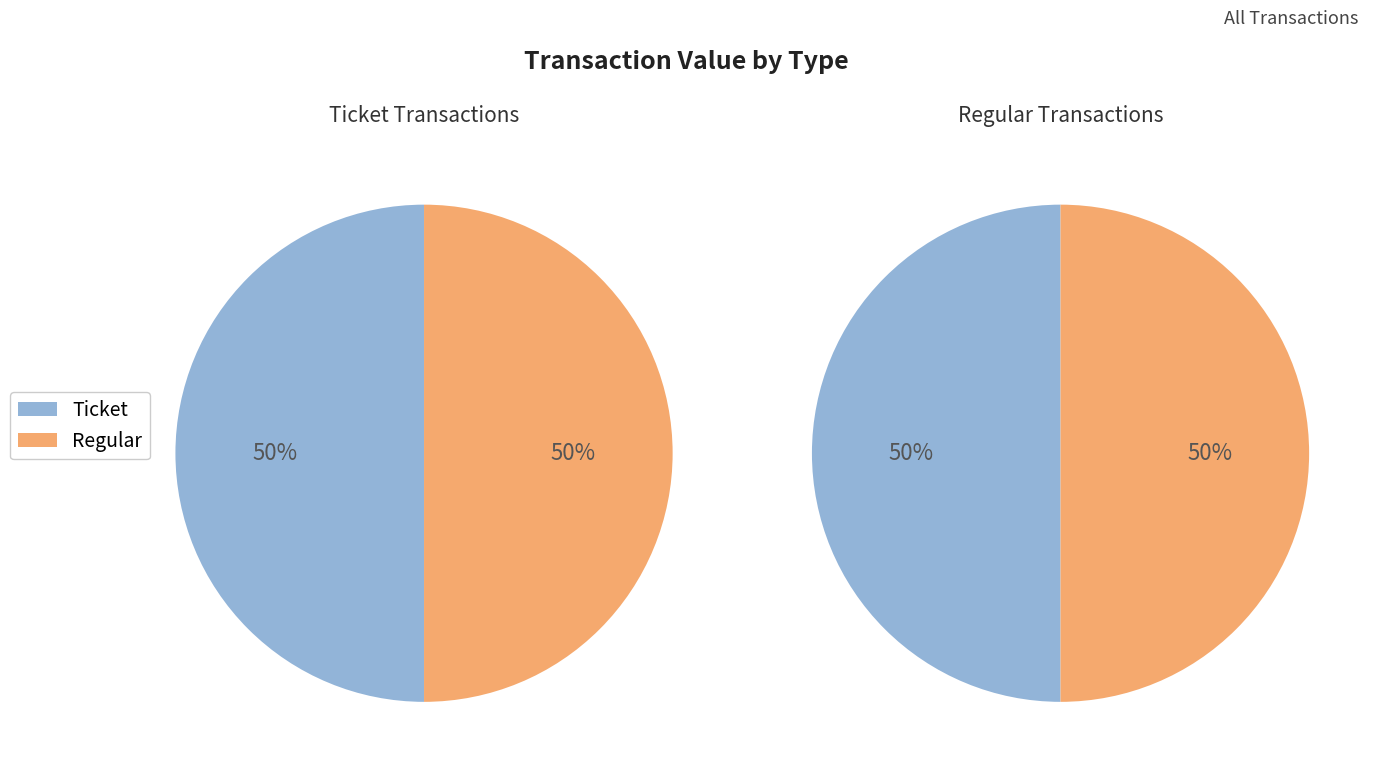

Which category has the biggest portion of the pie?

Regular